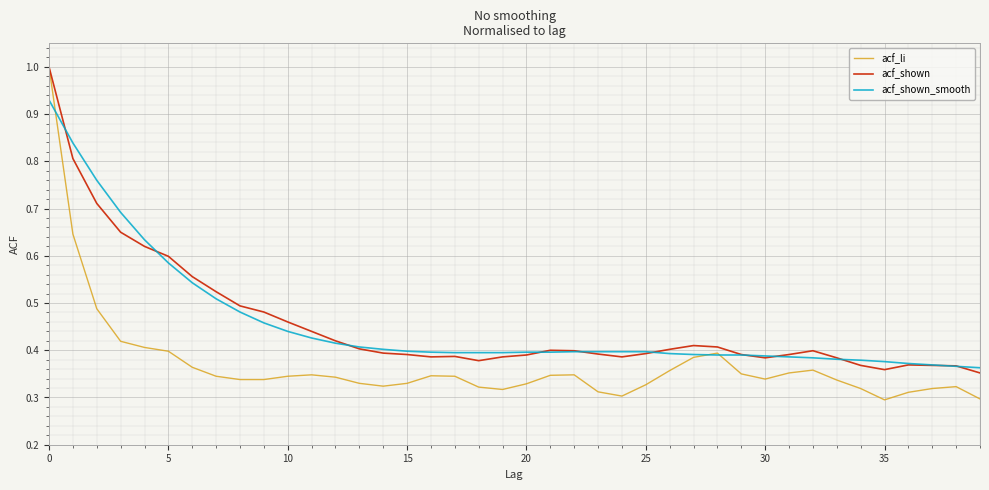

Which series has the largest range (max minus min)?

acf_li